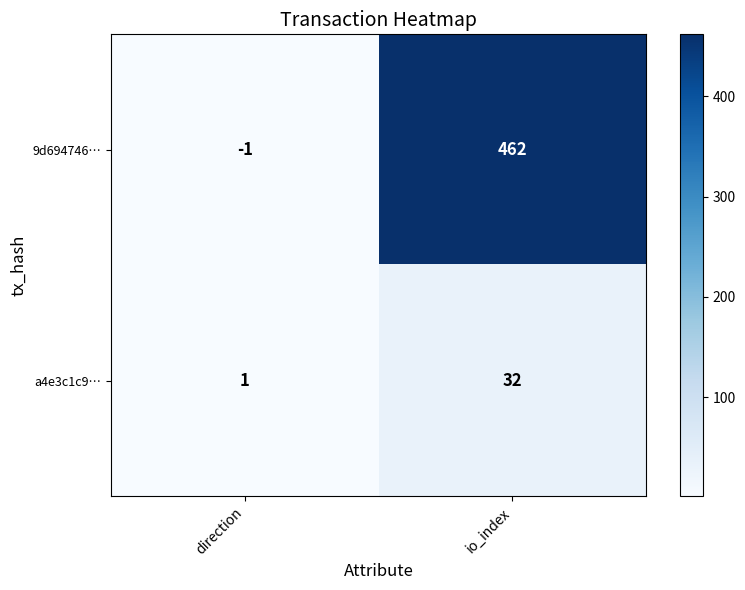

What is the difference between the maximum and minimum values in the a4e3c1c9… series?

31